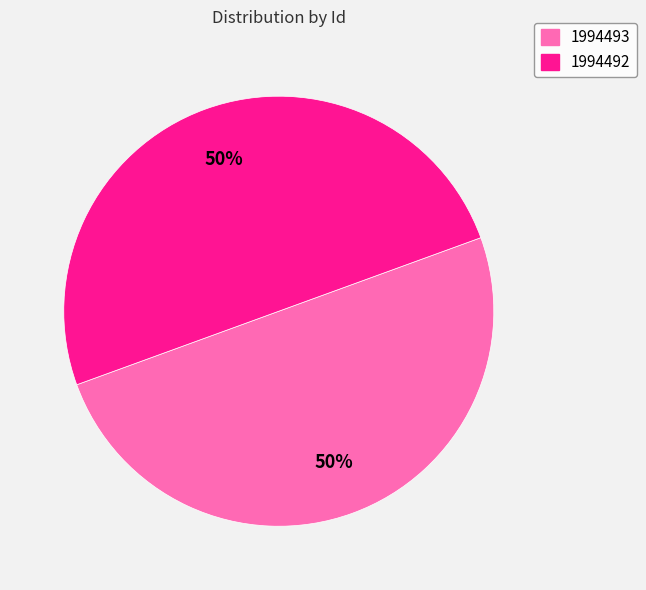

True or false: 1994493 accounts for 50% of the total.

True